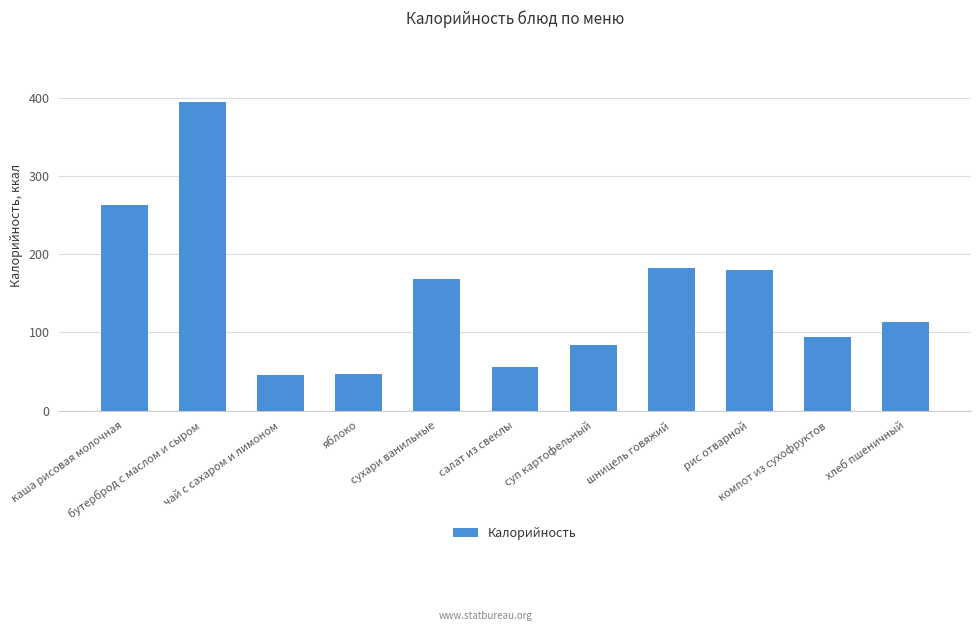

What is the average value?

148.0